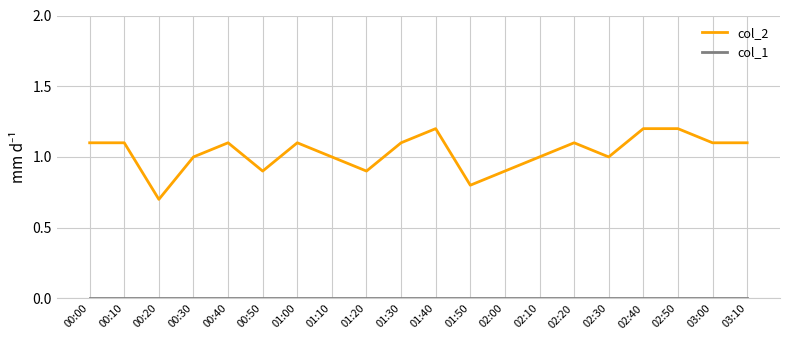

What is the difference between the maximum and minimum values in the col_2 series?

0.5